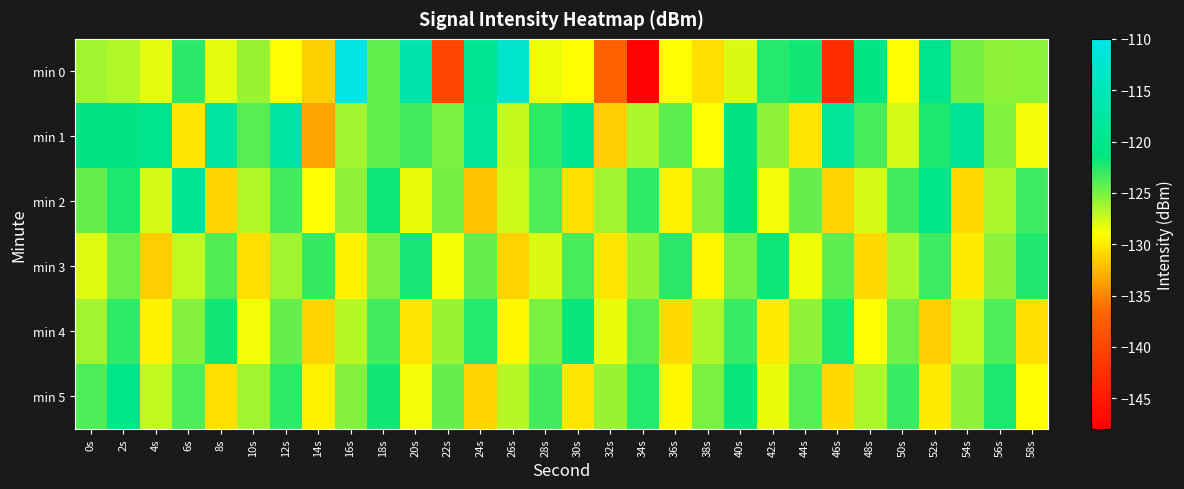

What is the difference between the highest and lowest values at 46s?

24.4